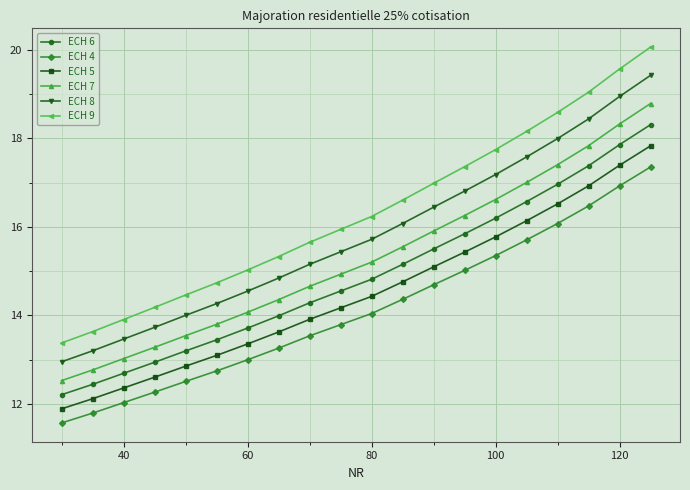

What is the value of the ECH 8 point at the 12th from the left?

16.1